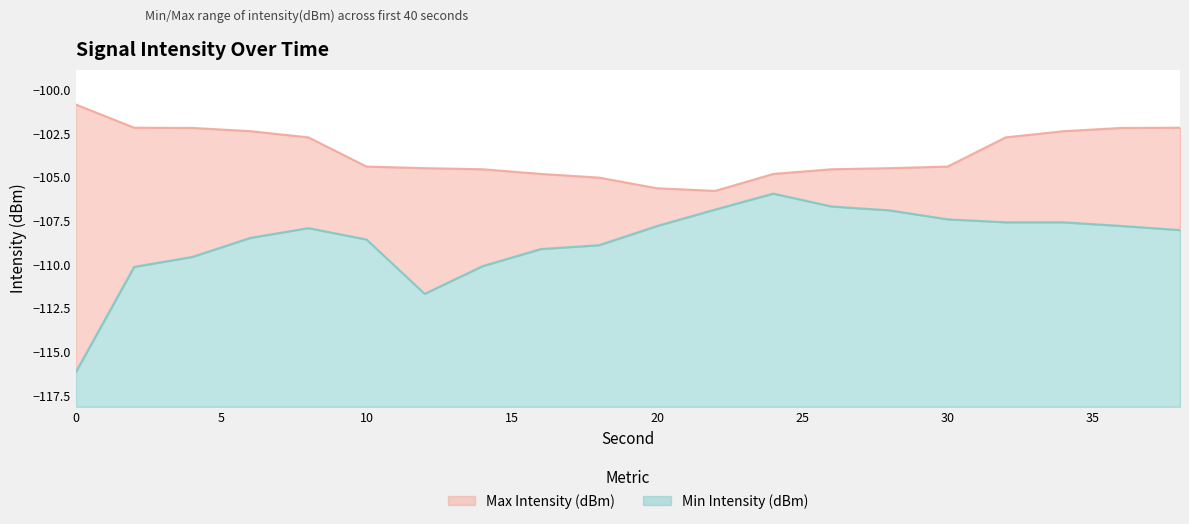

What is the maximum value for Min Intensity (dBm)?

12.2